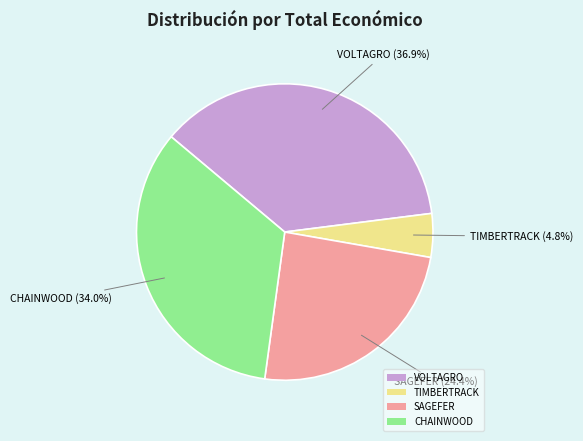

How many segments does this pie chart have?

4